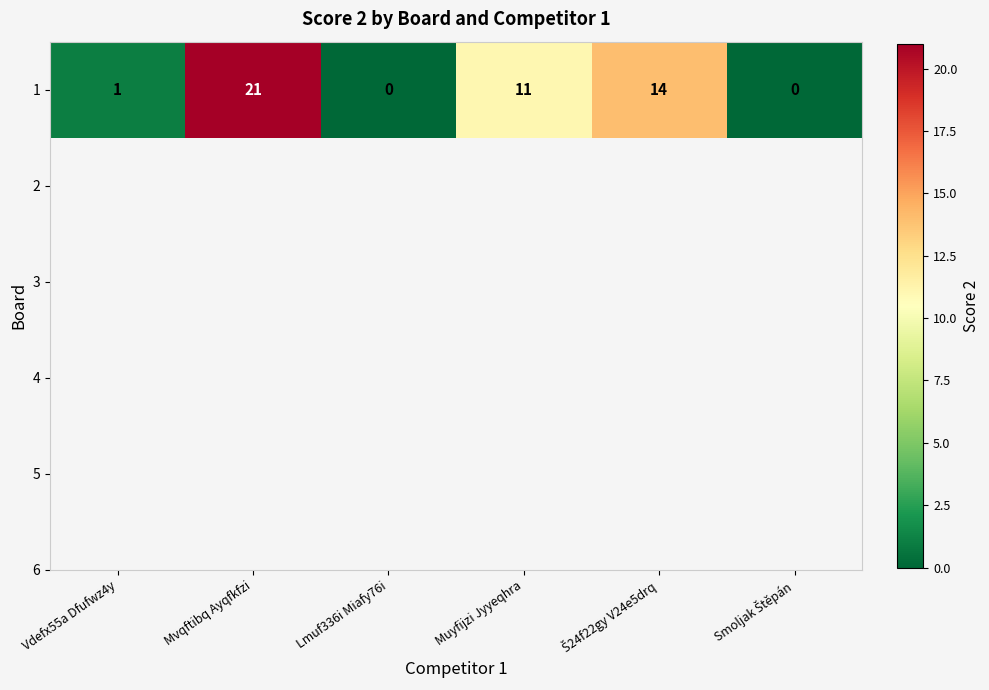

List the labels in order of value, largest first.

Mvqftibq Ayqfkfzi, Š24f22gy V24e5drq, Muyfijzi Jyyeqhra, Vdefx55a Dfufwz4y, Lmuf336i Miafy76i, Smoljak Štěpán